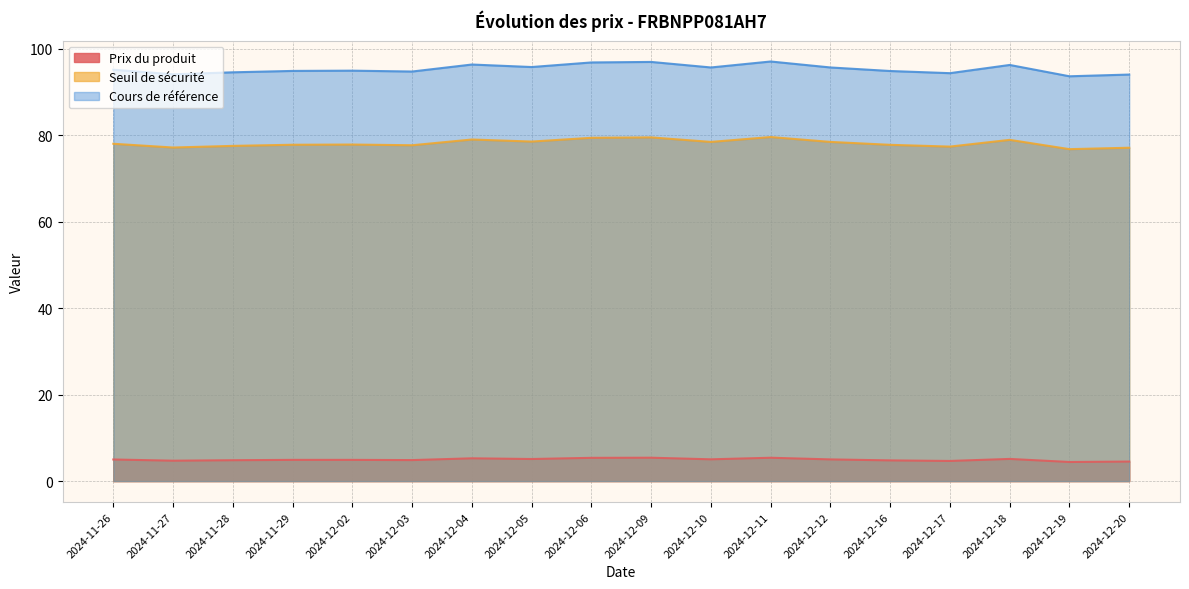

How many data points in Prix du produit are above 5?

8